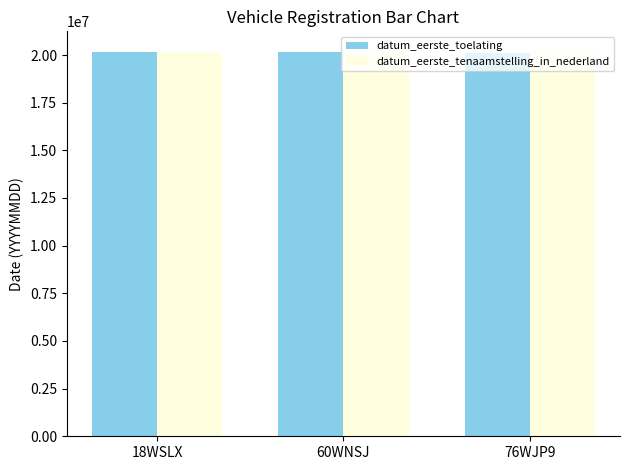

What is the approximate value of datum_eerste_toelating at 76WJP9, to the nearest 100?

20090500